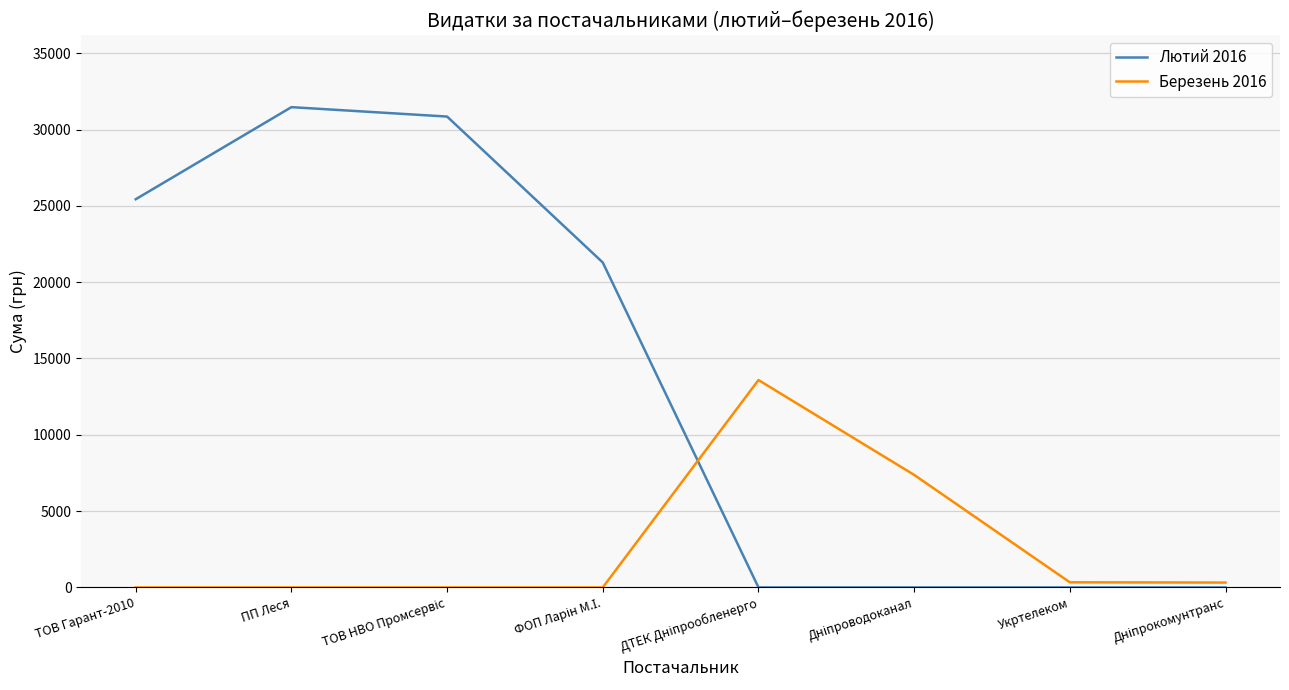

What is the maximum value shown in the chart?

31469.4